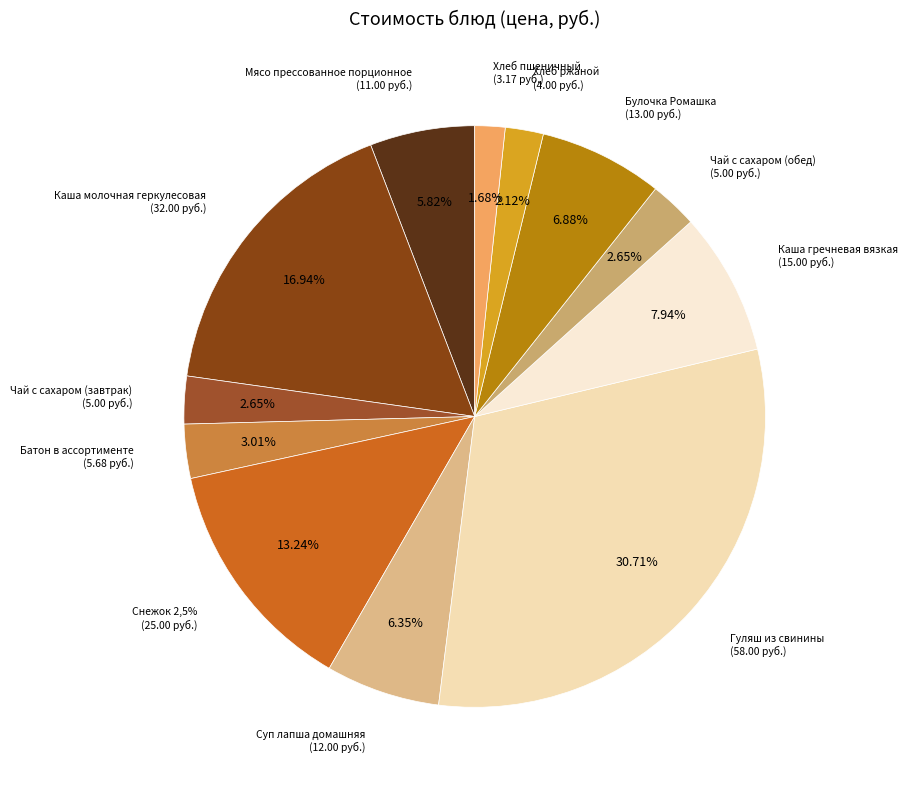

The Мясо прессованное порционное slice represents 11% of the pie. True or false?

False